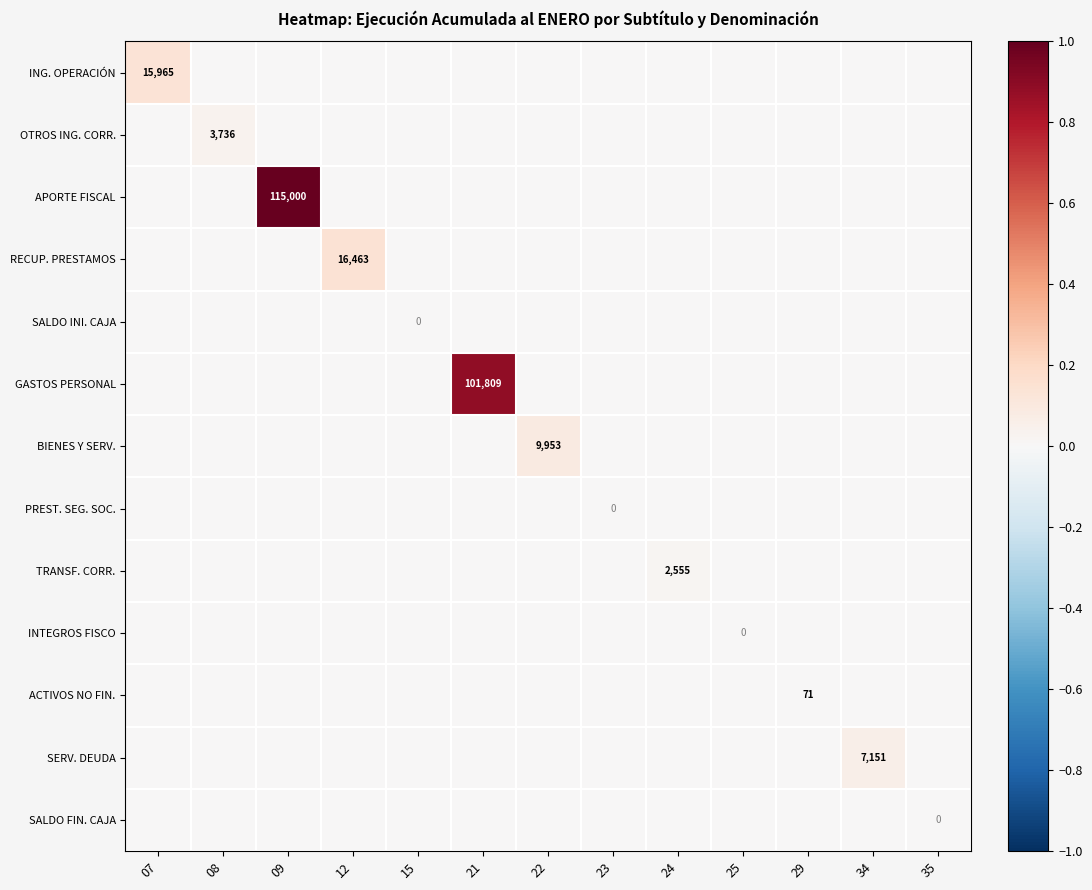

Is it true that APORTE FISCAL equals 1.0 at 09?

True